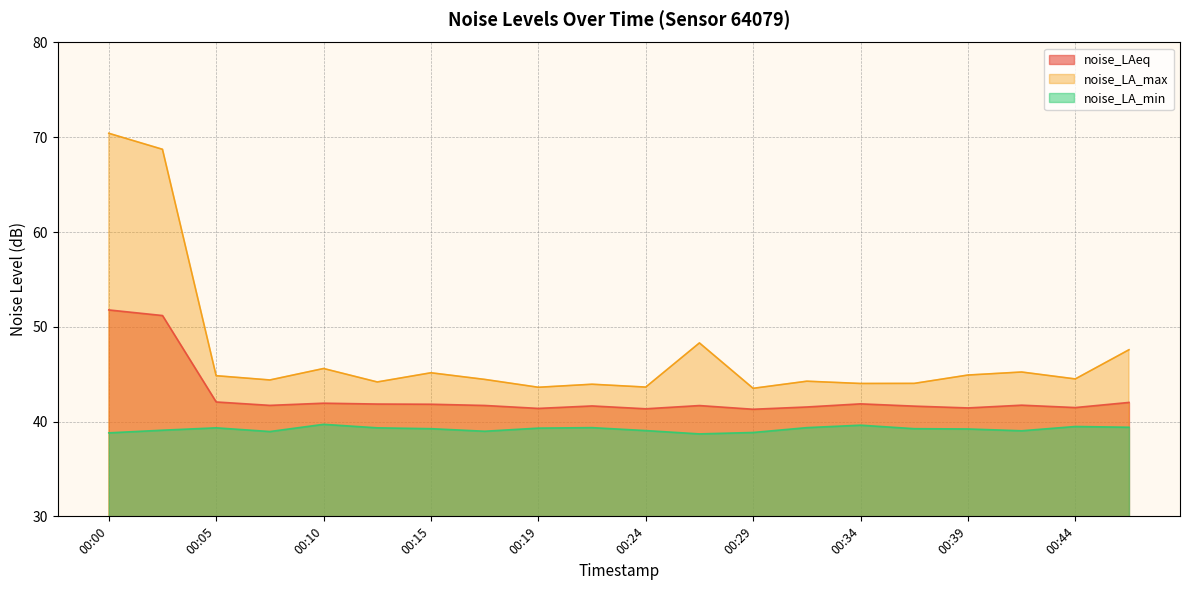

Reading left to right, transcribe all the data shown in this chart.

noise_LAeq: 51.8	51.2	42.1	41.7	41.9	41.9	41.8	41.7	41.4	41.6	41.4	41.7	41.3	41.5	41.9	41.6	41.4	41.7	41.5	42.0
noise_LA_max: 70.4	68.7	44.8	44.4	45.6	44.2	45.1	44.5	43.6	43.9	43.6	48.3	43.5	44.3	44.0	44.0	44.9	45.2	44.5	47.6
noise_LA_min: 38.8	39.1	39.3	39.0	39.7	39.3	39.2	39.0	39.3	39.4	39.0	38.7	38.9	39.4	39.6	39.2	39.2	39.0	39.5	39.4